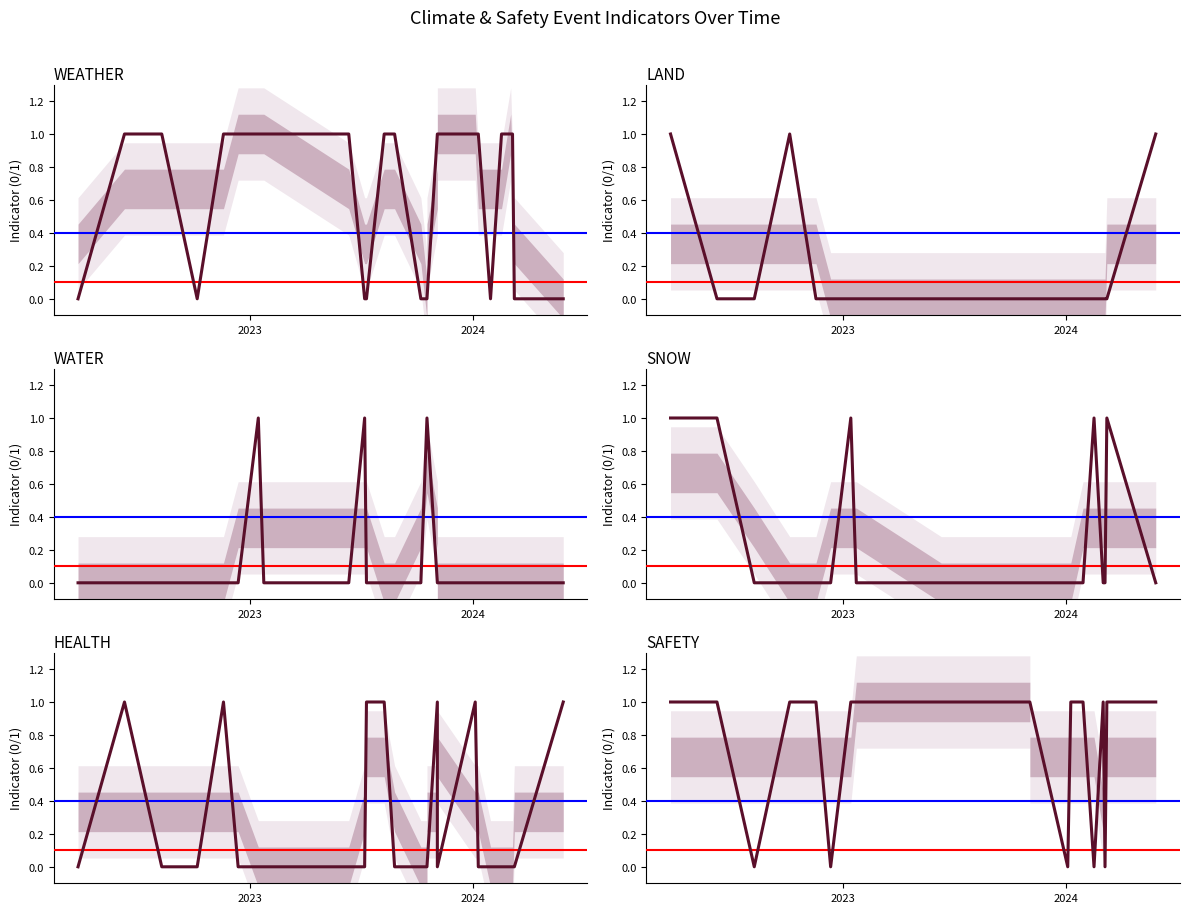

What is the difference between the maximum and minimum values in the WATER series?

1